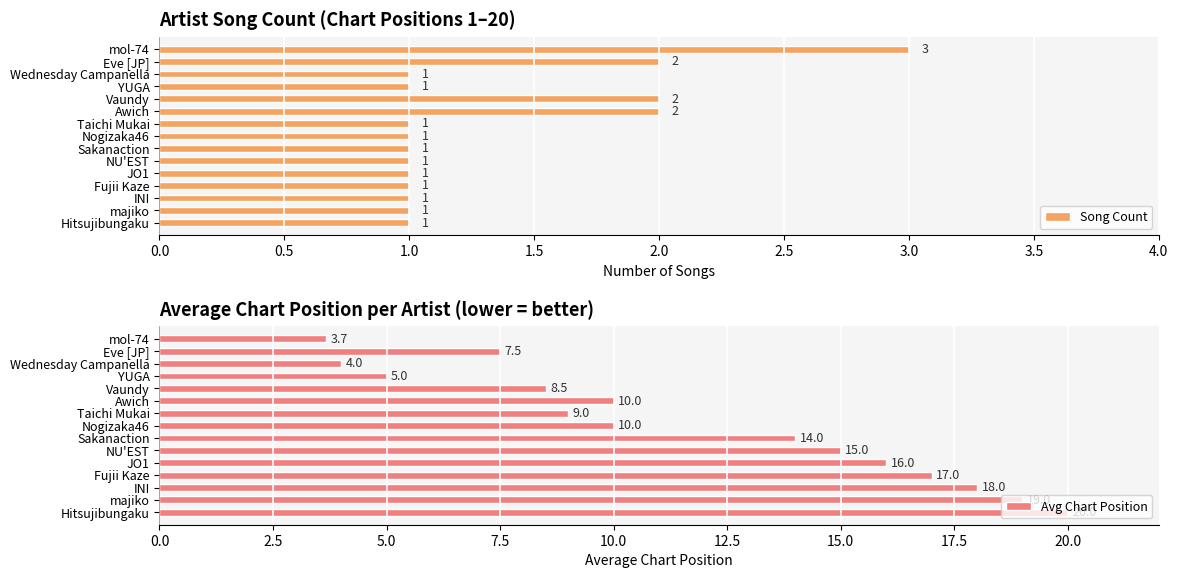

Which category has the highest value in the Song Count series?

mol-74